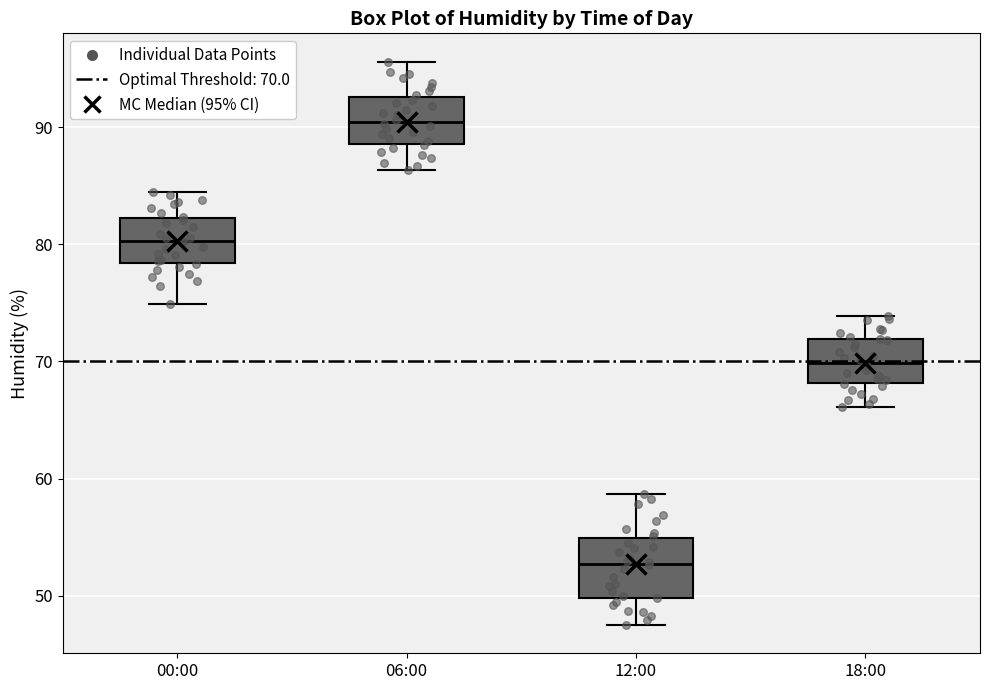

Reading left to right, read every box against the y-axis: the position of its median line, the range the box covers, and the ends of its whiskers. The values are not printed on the chart, so give them approximately, as read against the axis.

00:00: median 80, box 78 to 82, whiskers 75 to 85
06:00: median 90, box 89 to 93, whiskers 86 to 96
12:00: median 53, box 50 to 55, whiskers 48 to 59
18:00: median 70, box 68 to 72, whiskers 66 to 74